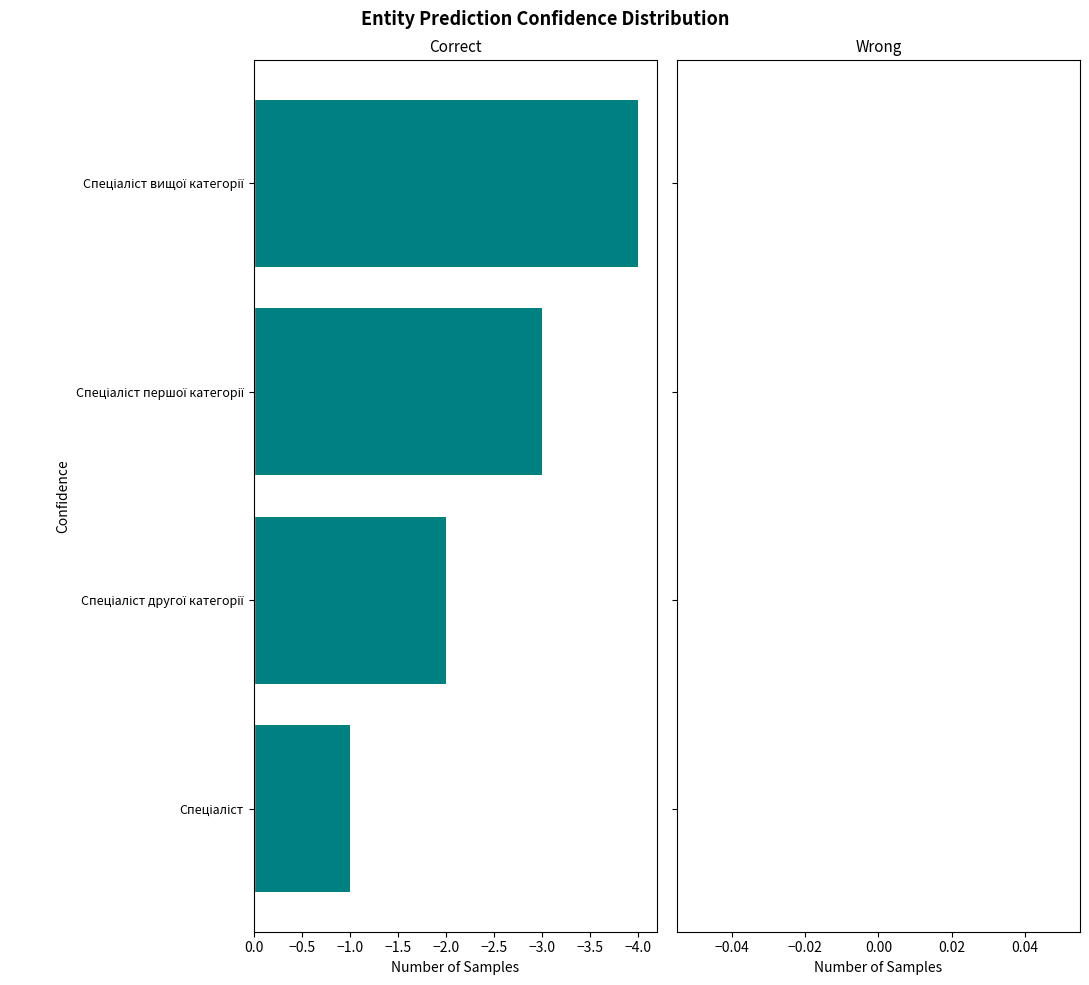

What is the average value?

-2